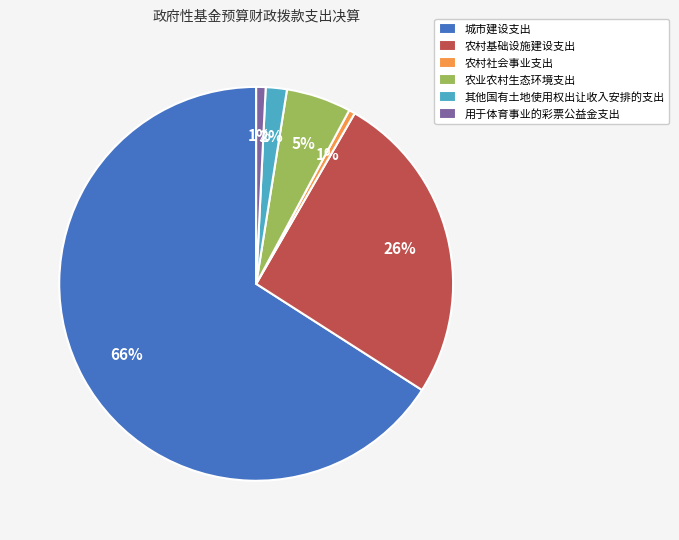

What percentage is the 农村基础设施建设支出 slice, to the nearest percent?

26%